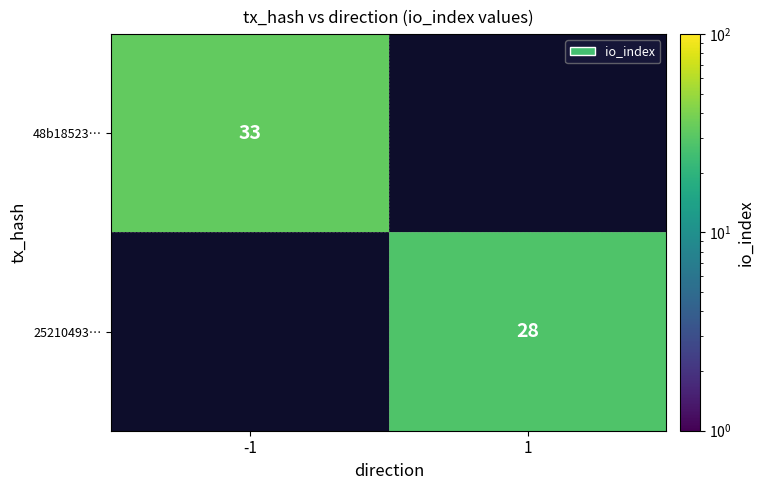

Is it true that 25210493… equals 8 at 1?

False